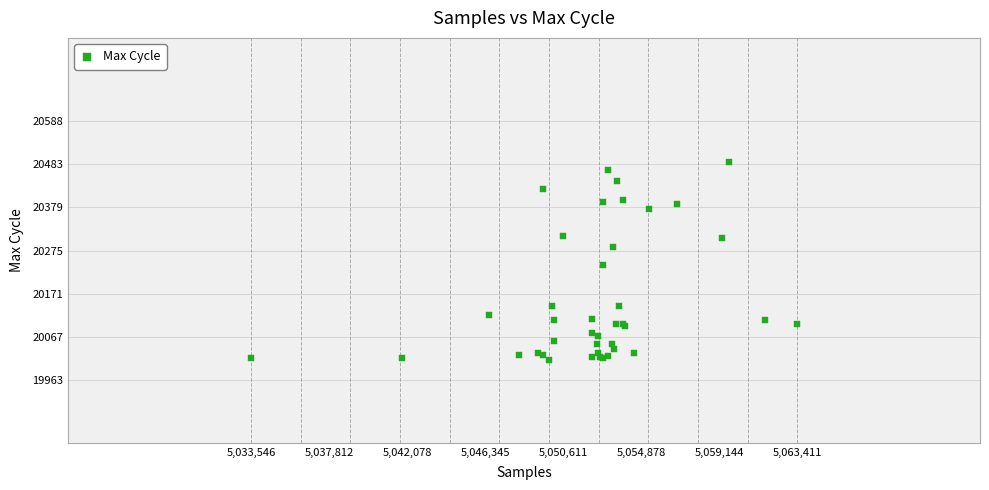

What Y value in the scatter plot is closest to 20250?

20240